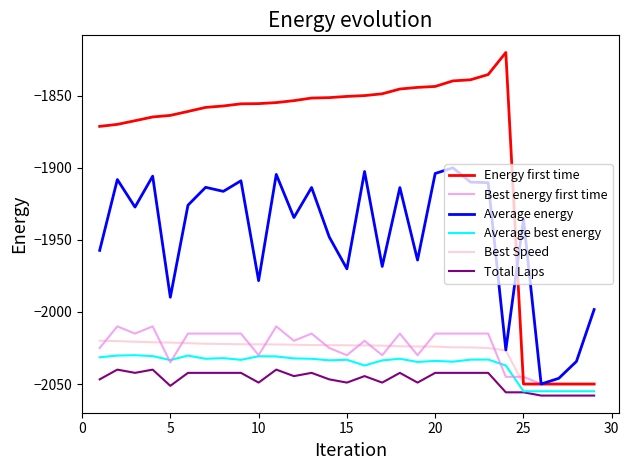

Which series has the largest total across all categories?

Energy first time